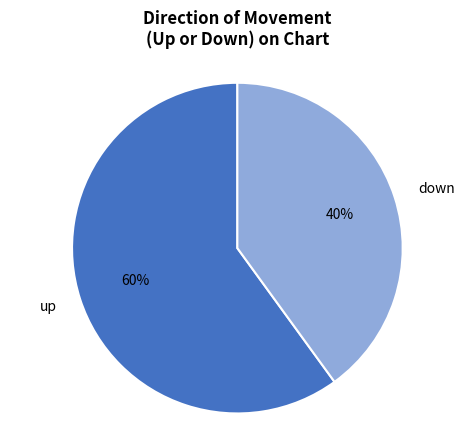

Which slice represents more than half of the pie?

up